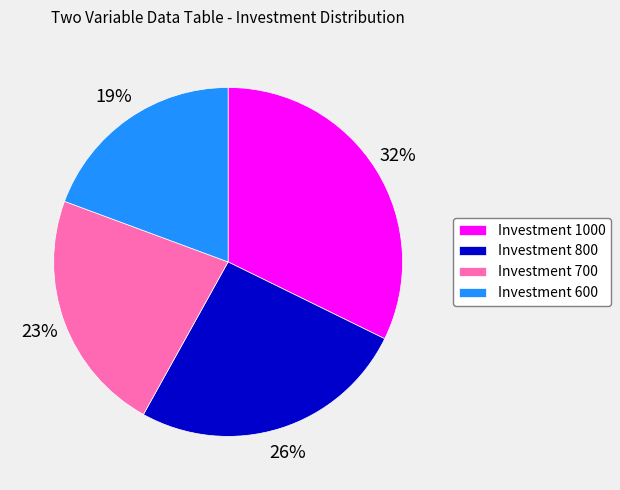

True or false: Investment 700 accounts for 23% of the total.

True